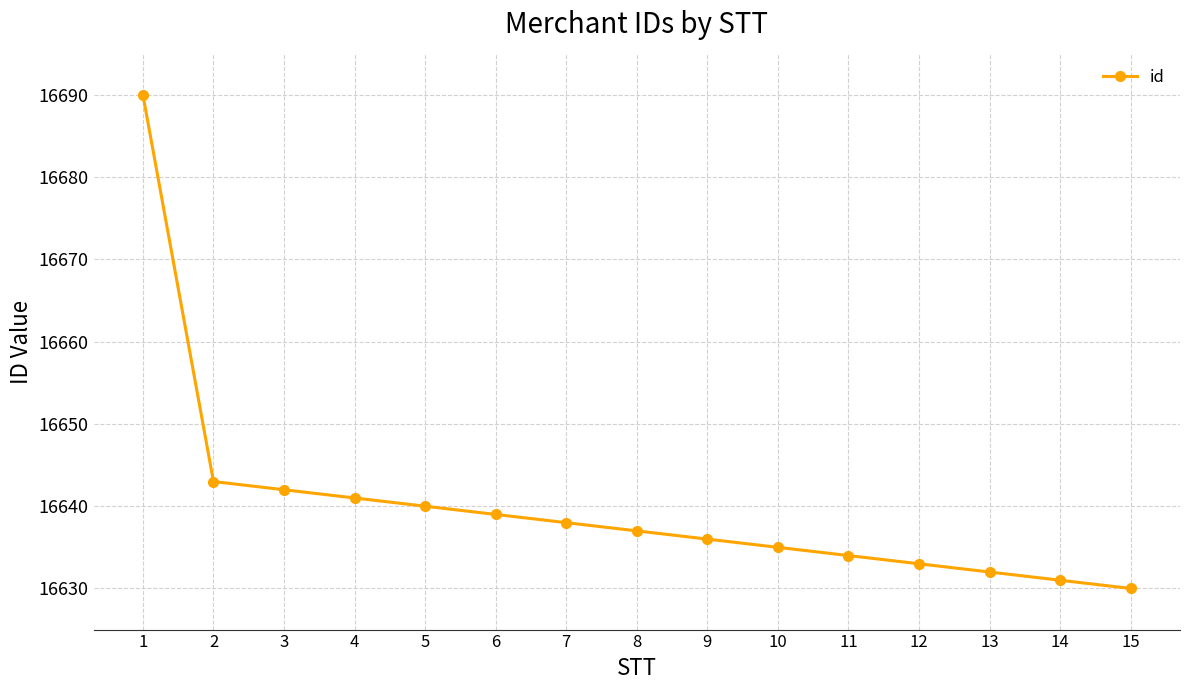

Is it true that the value at 13 is 7267?

False